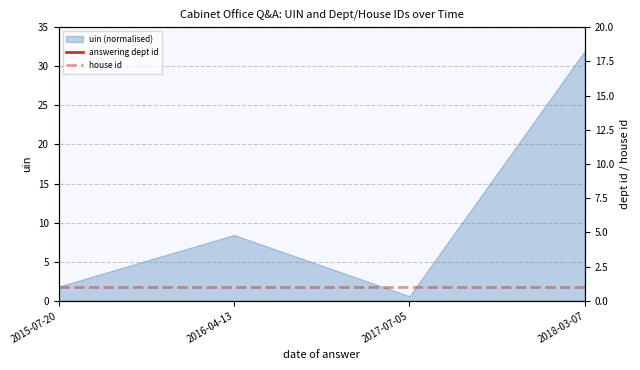

How many lines are shown in the chart?

2